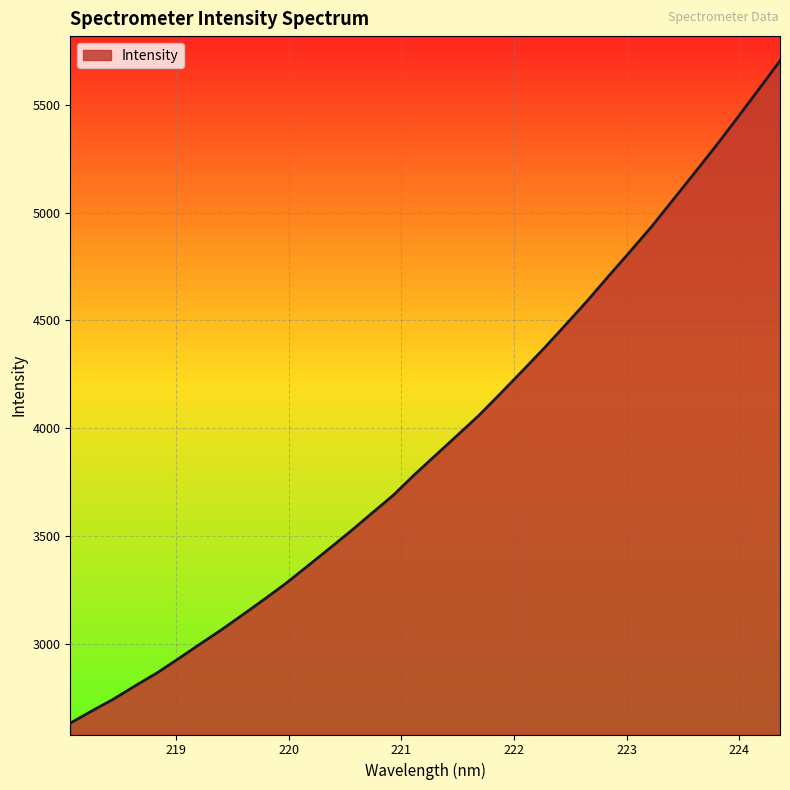

How many lines are shown in the chart?

1